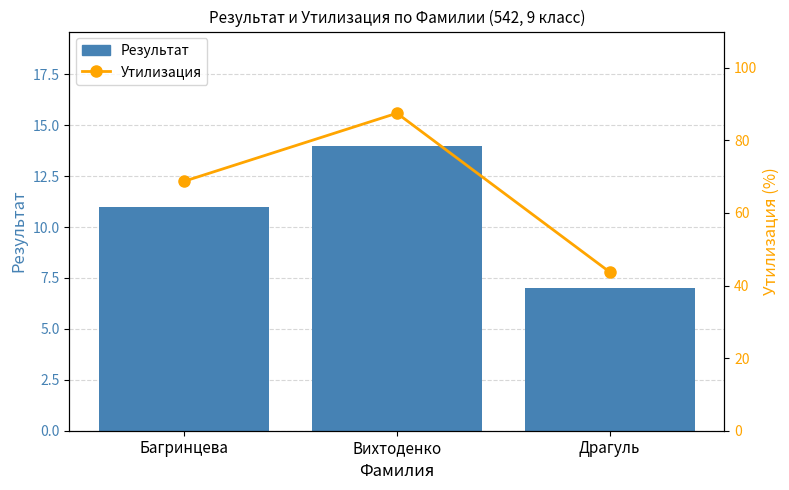

What are all the series names shown in the legend?

Результат, Утилизация